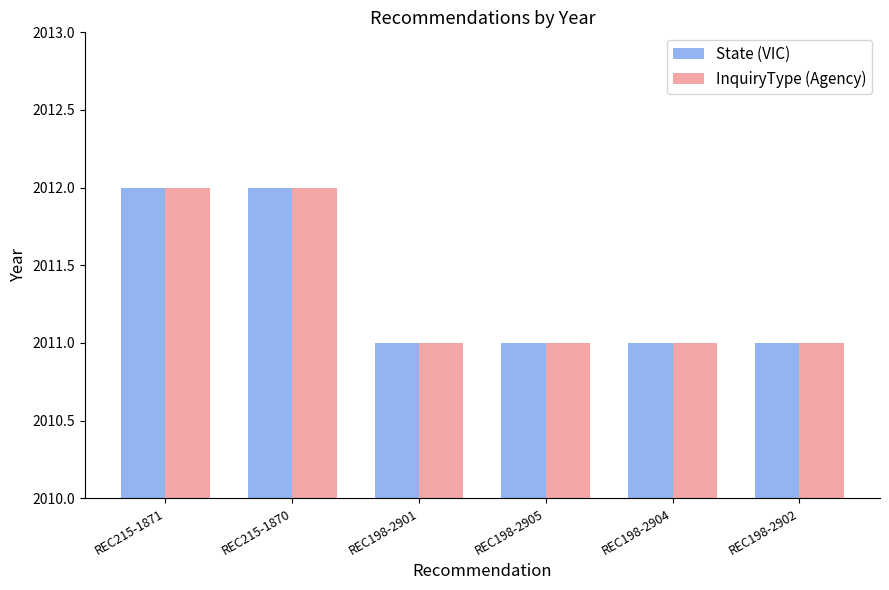

How many categories are shown in the chart?

6